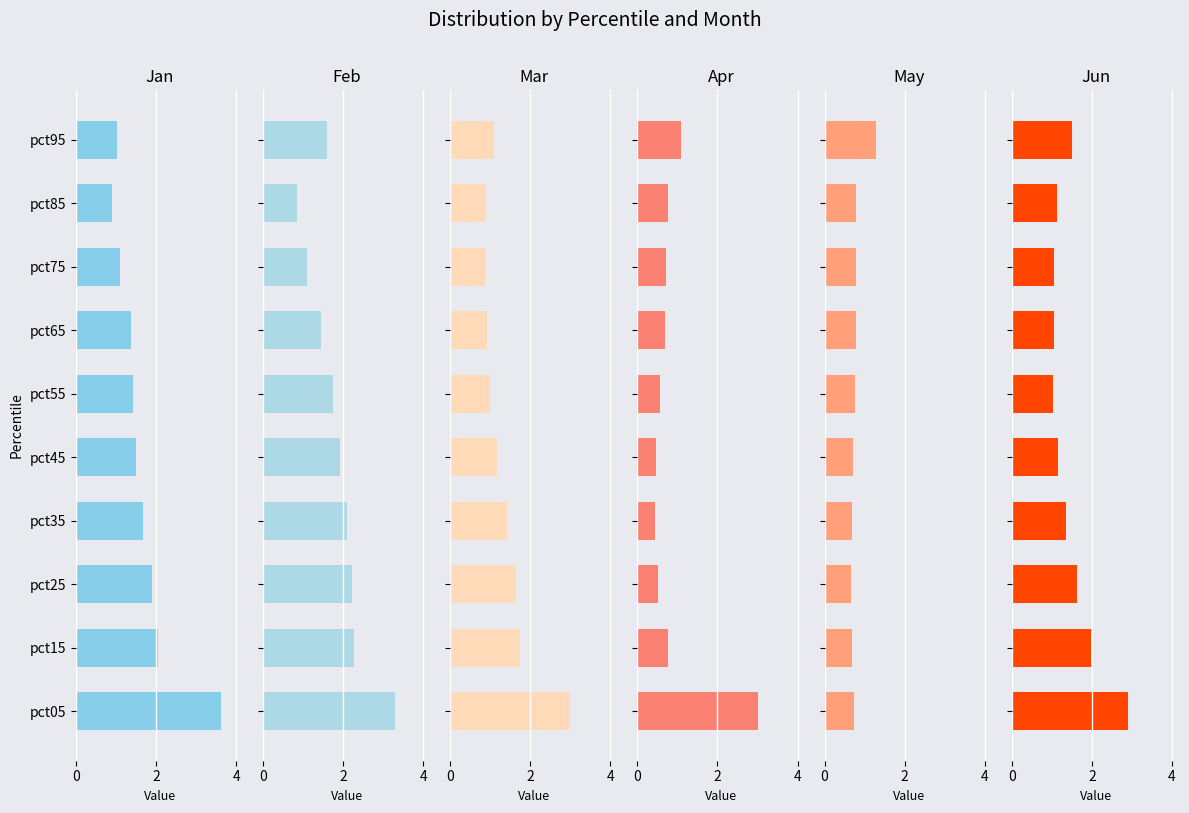

Count the number of data series in this chart.

6